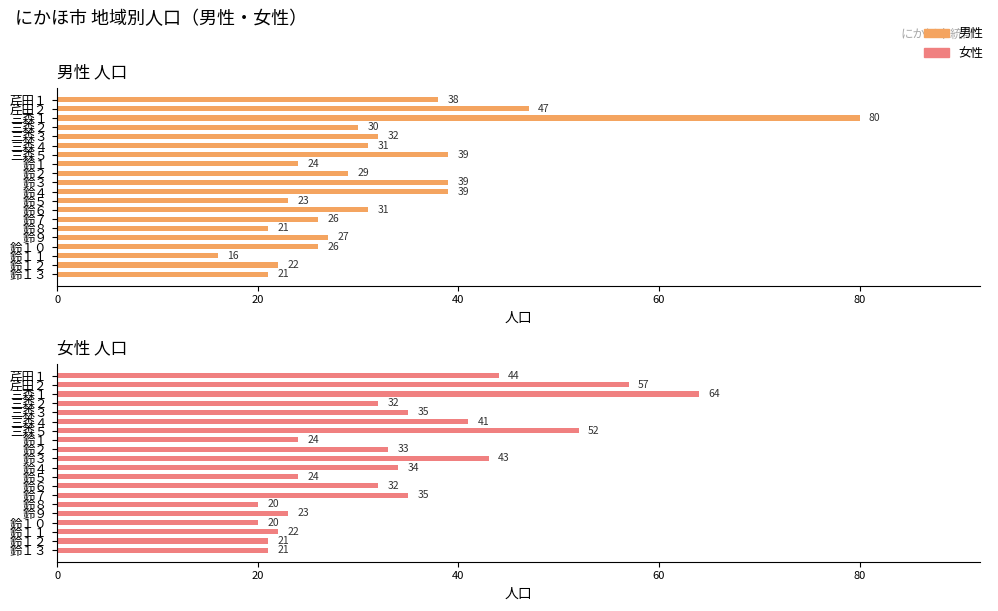

Which has a higher value, 鈴９ or 三森５?

三森５